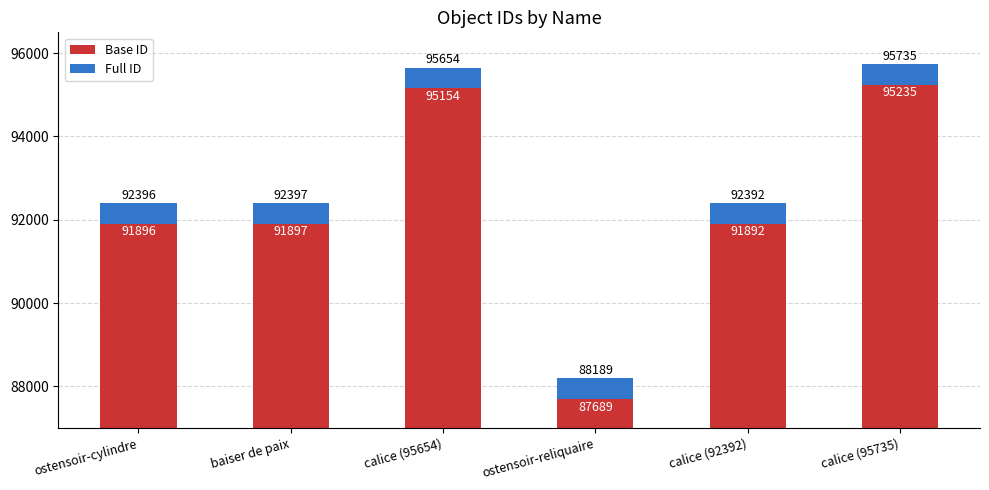

Count the number of data series in this chart.

2